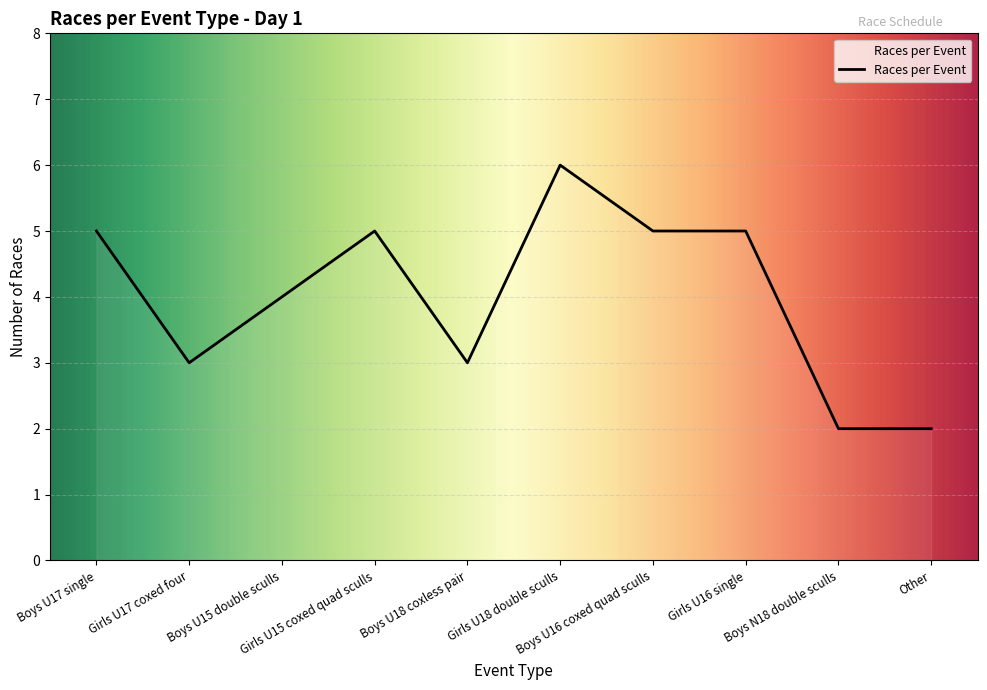

What is the difference between the maximum and minimum values?

4